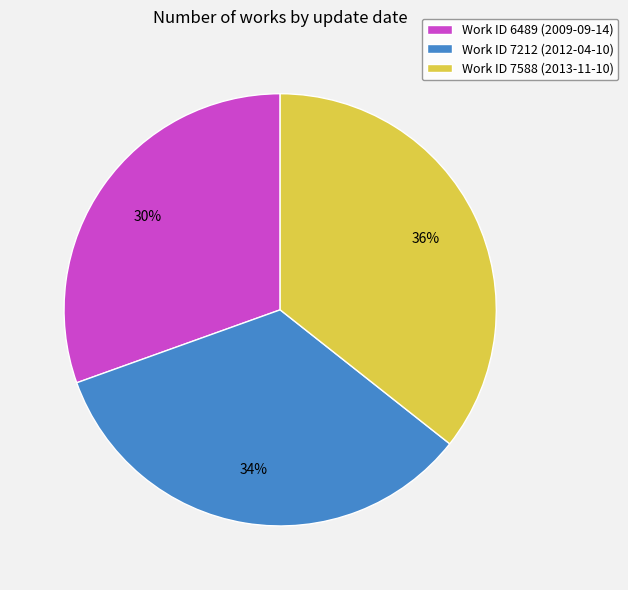

The Work ID 7212 (2012-04-10) slice represents 39% of the pie. True or false?

False